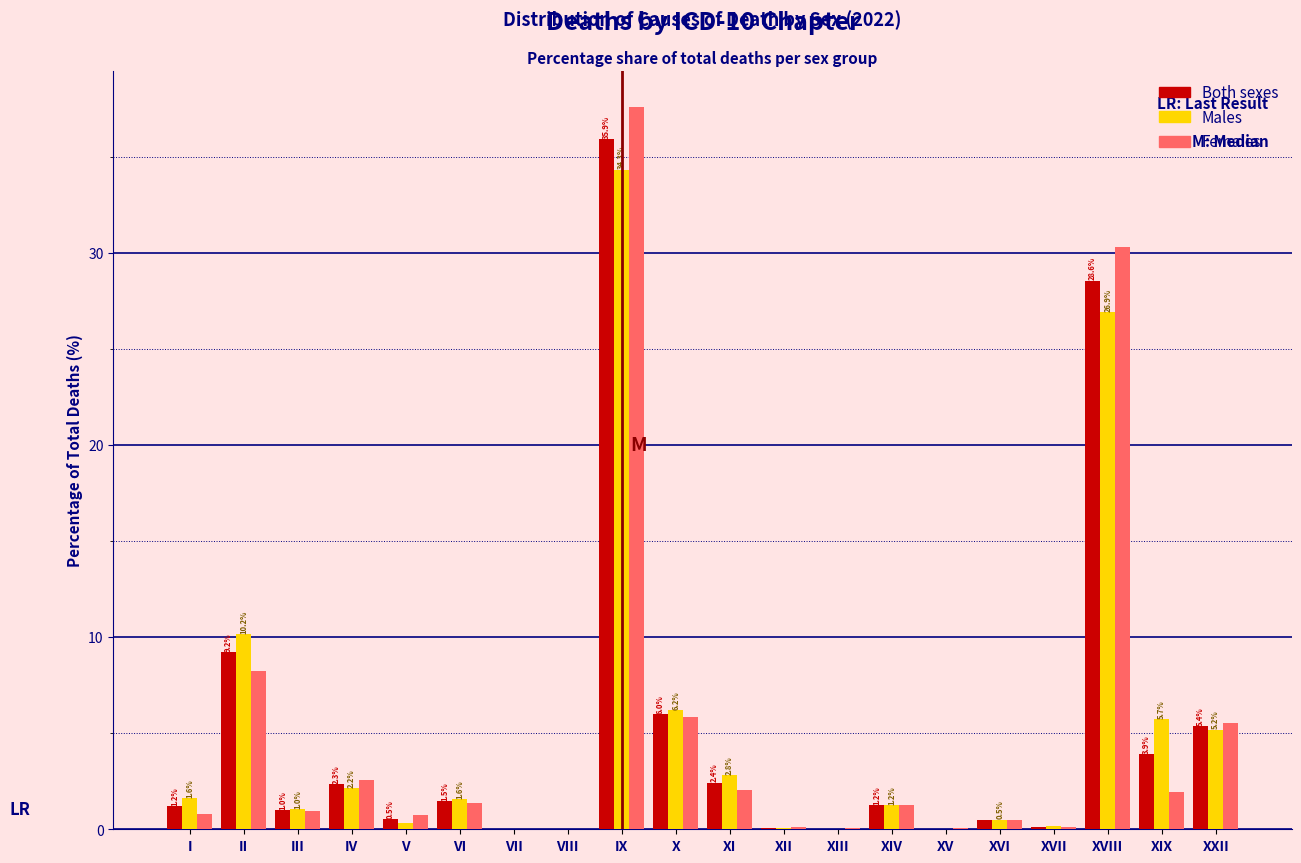

What is the sum of all Females values?

100.0